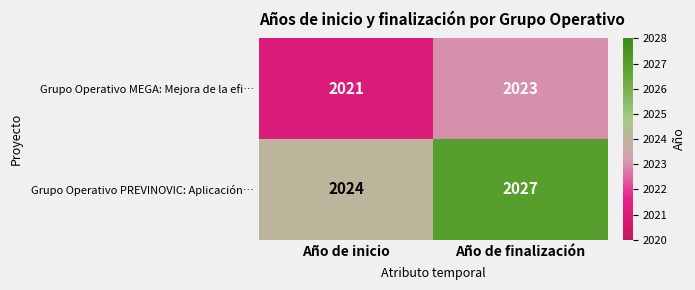

How many data points in Grupo Operativo PREVINOVIC: Aplicación… are less than 2027?

1